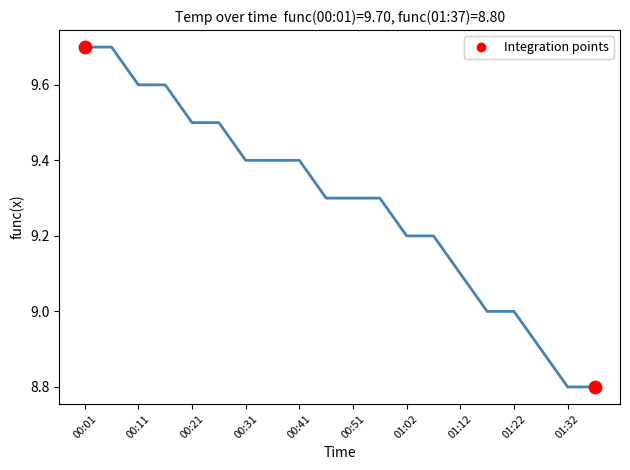

What is the minimum value shown in the chart?

8.8